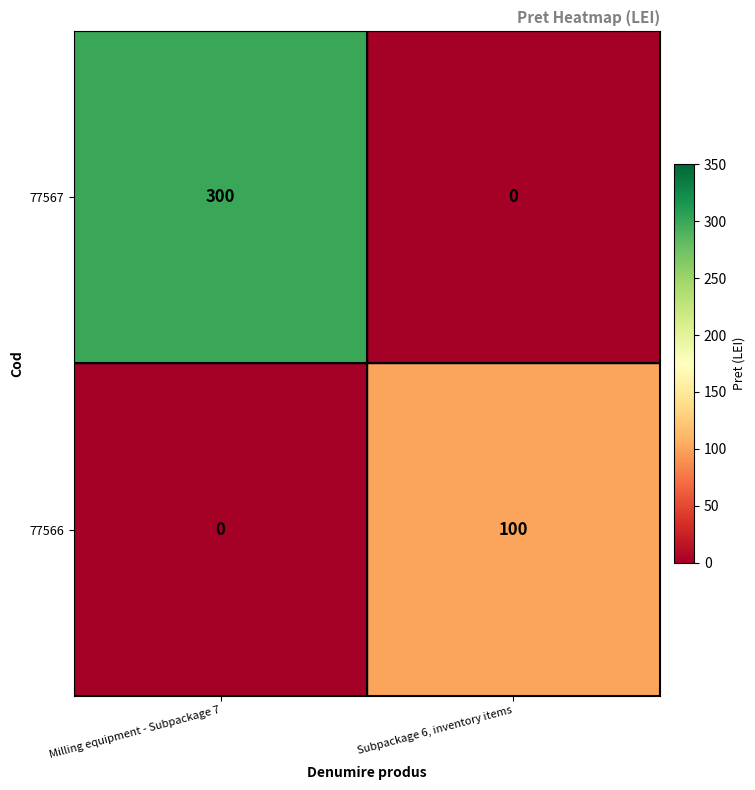

What is the maximum value for 77566?

100